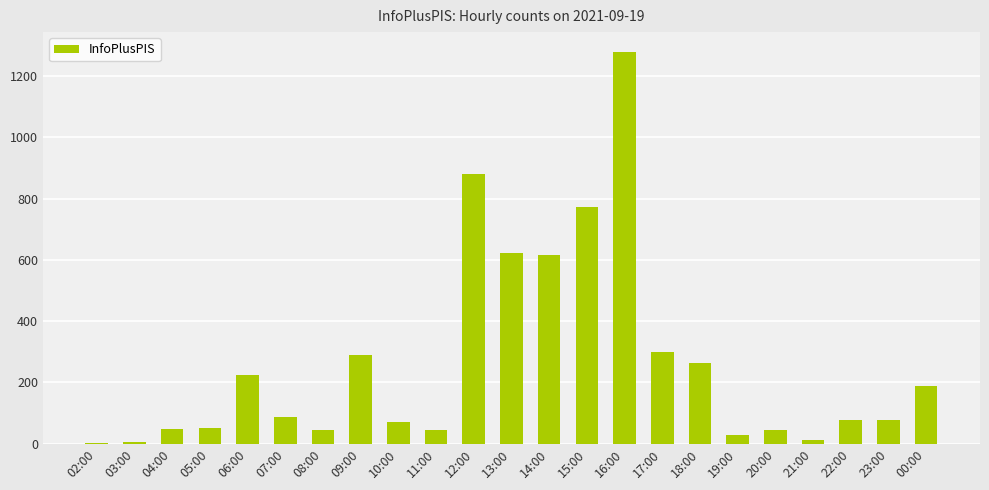

What is the ratio of the value at 13:00 to the value at 15:00?

0.8